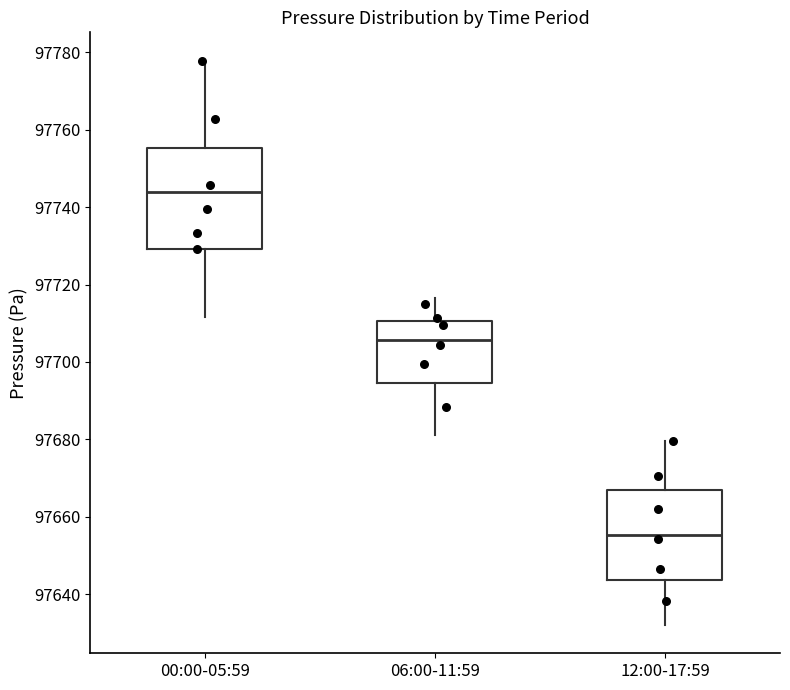

Which box's median line is the lowest?

12:00-17:59